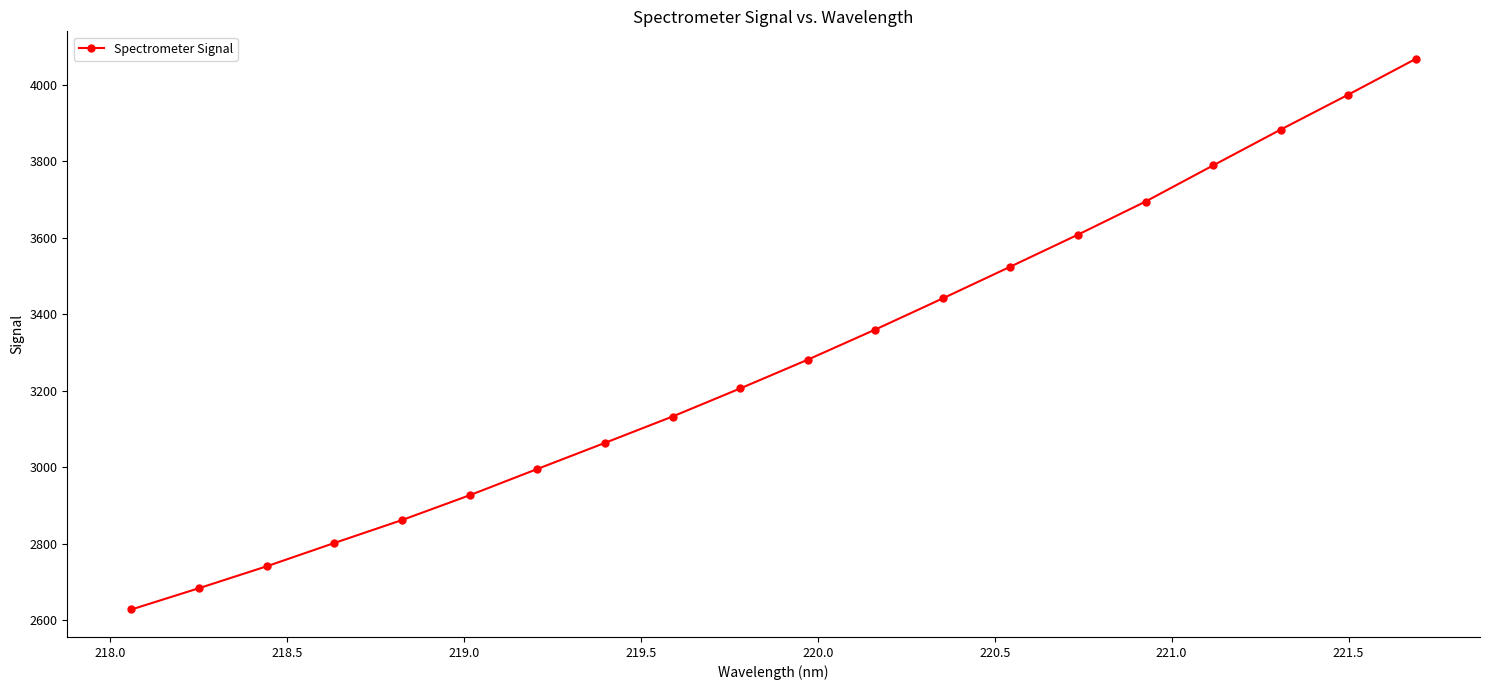

What is the value of the 15th point from the left?

3608.1